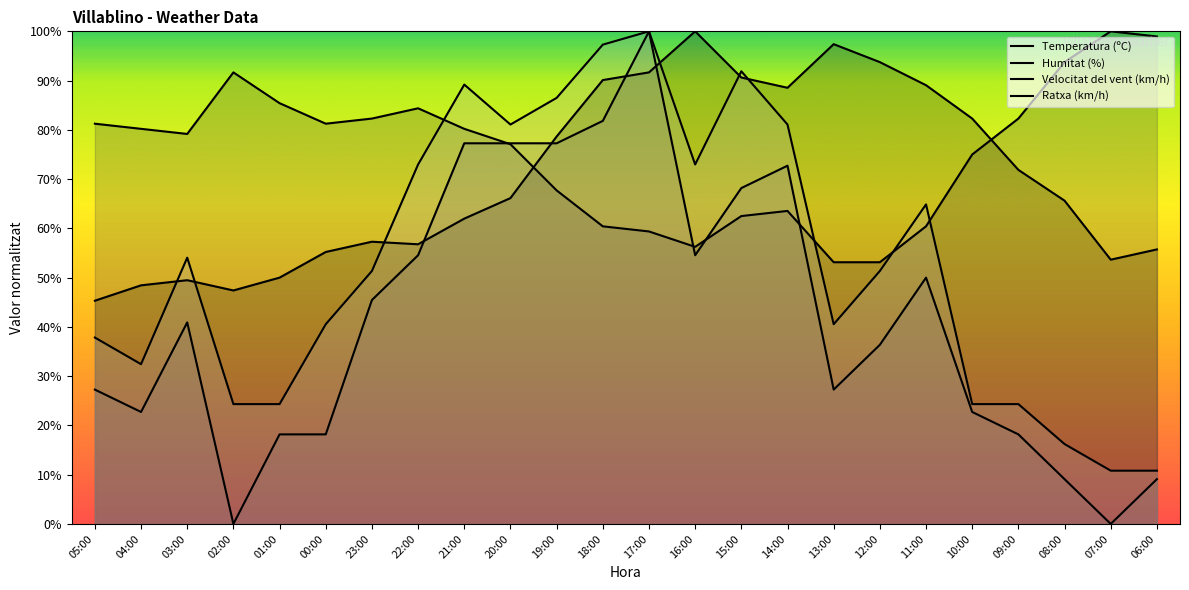

True or false: Humitat (%) and Ratxa (km/h) cross at least once.

True